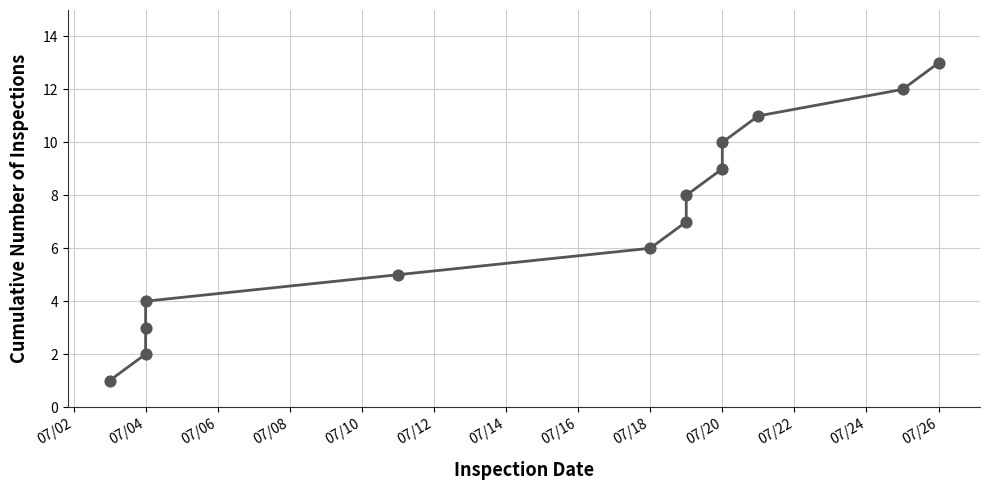

What is the change in value from 07/16 to 07/18?

+1